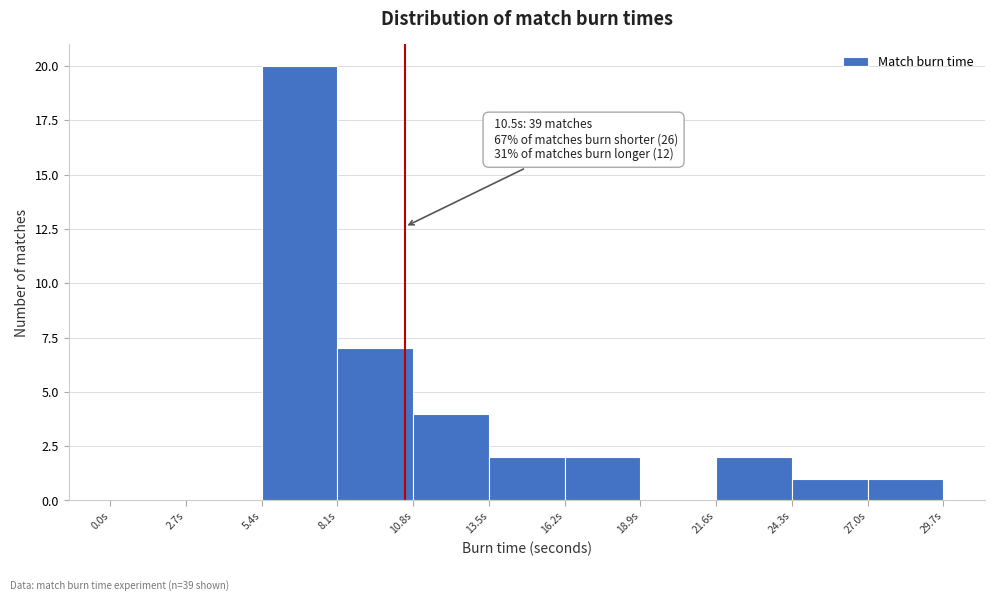

Which range on the x-axis has the tallest bar?

5.4 to 8.1